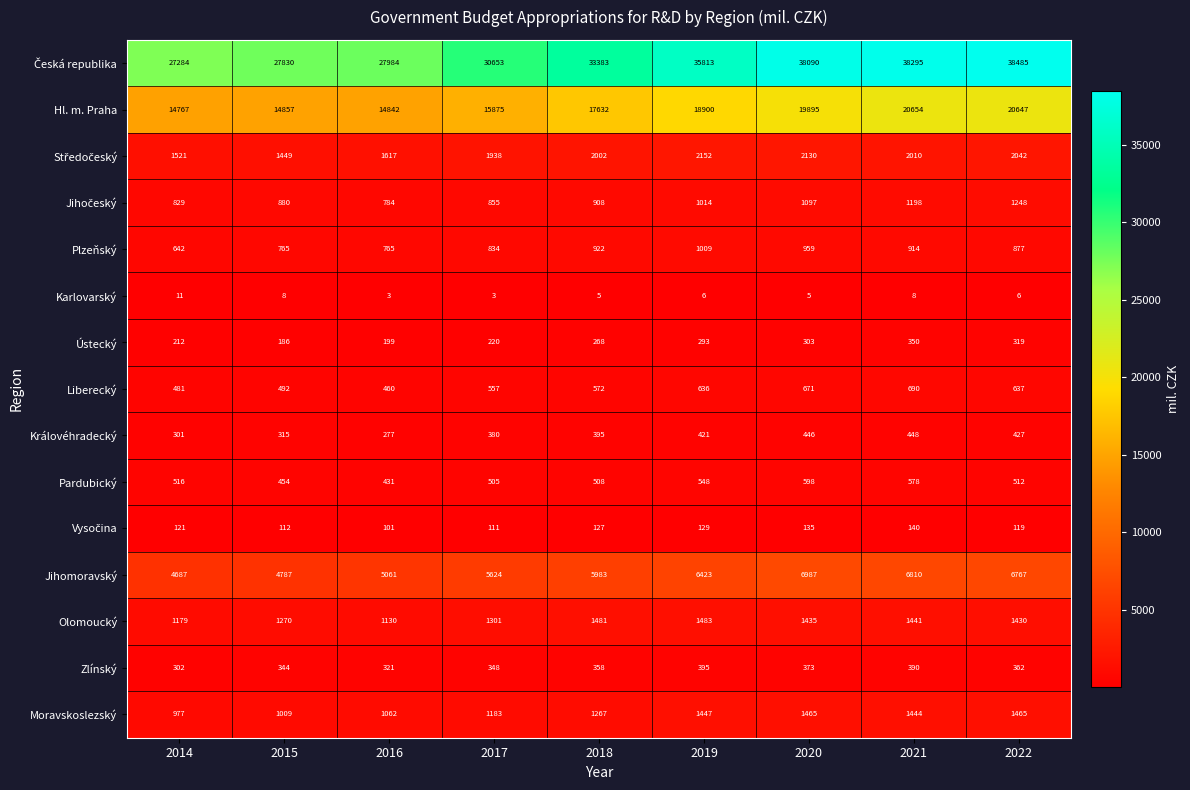

At how many categories does at least one series exceed 16196?

9